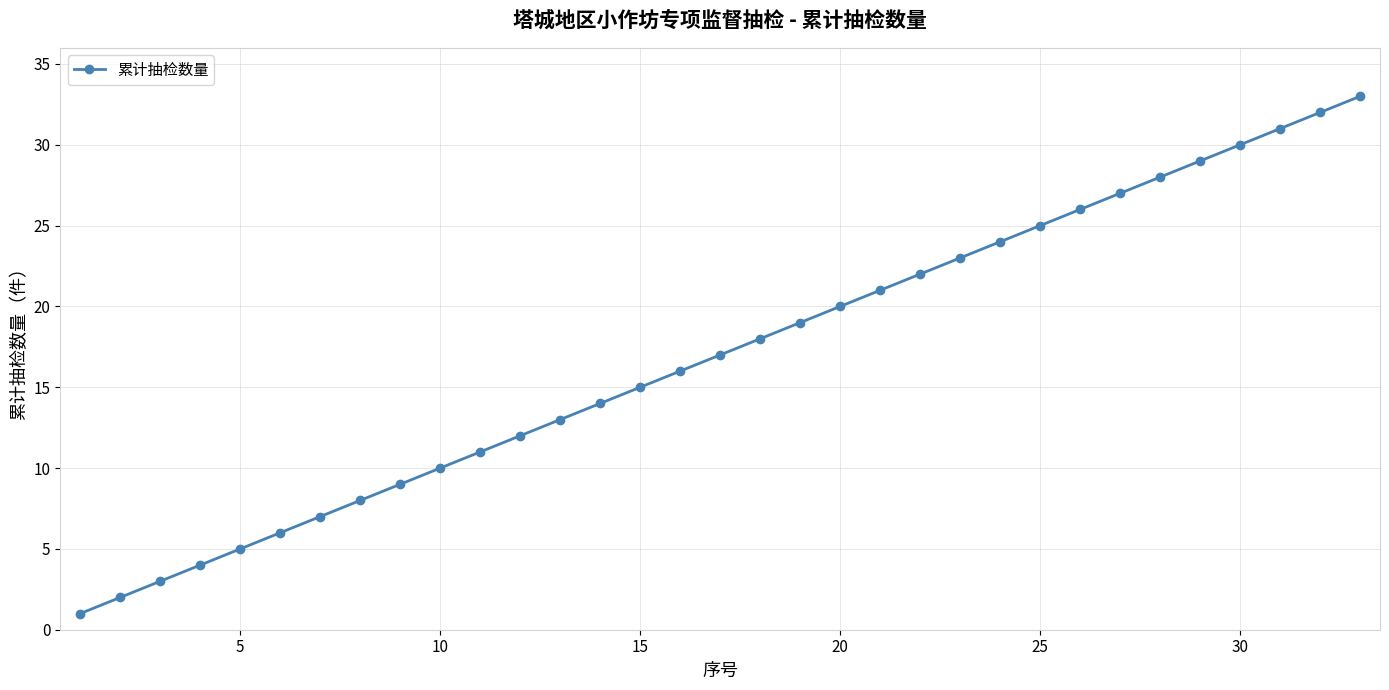

What is the difference between the maximum and minimum values?

32